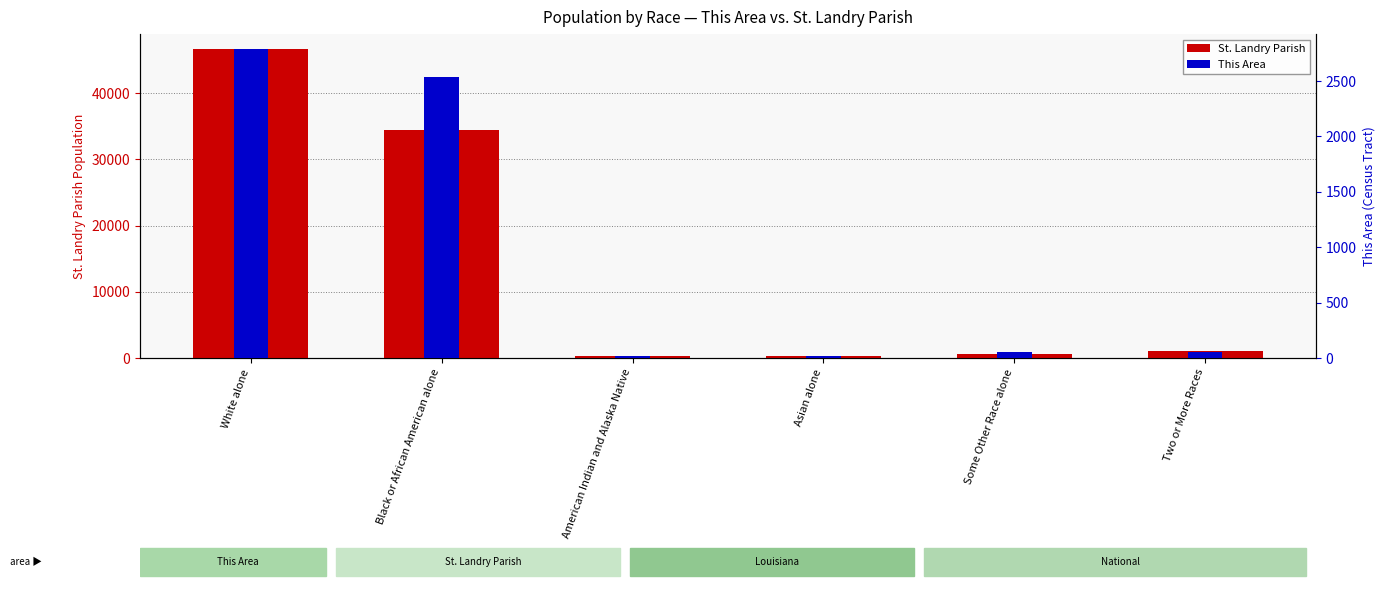

At which category is the sum across all series the highest?

White alone